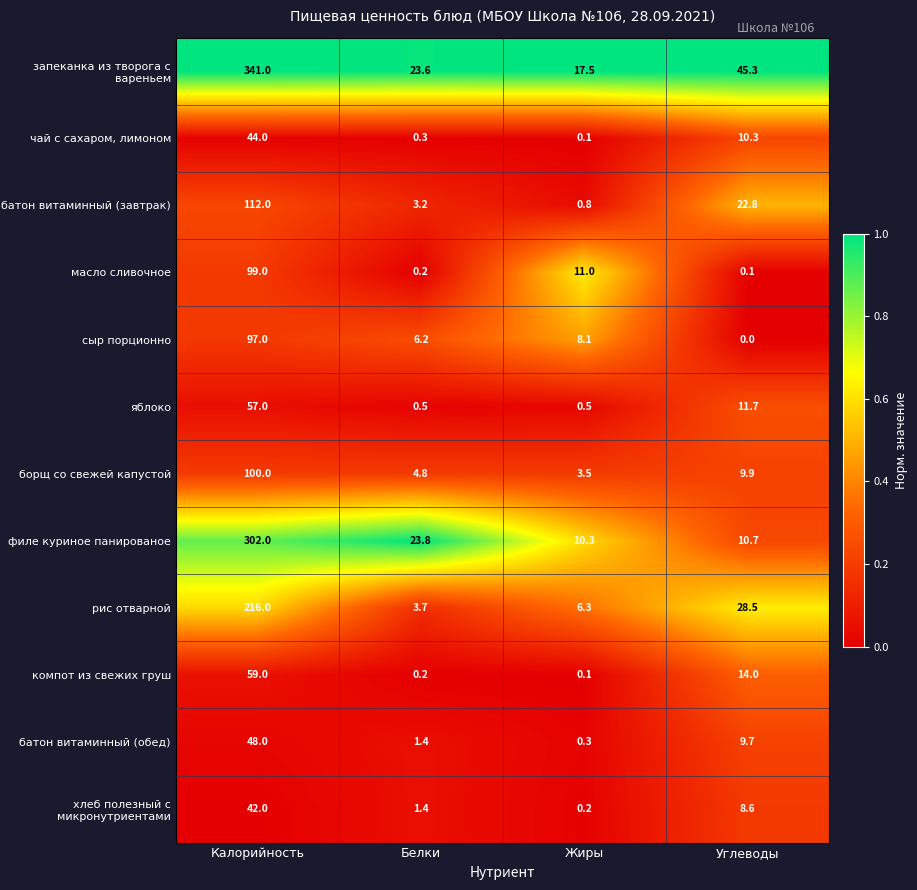

Which category has the highest value across all series?

Калорийность